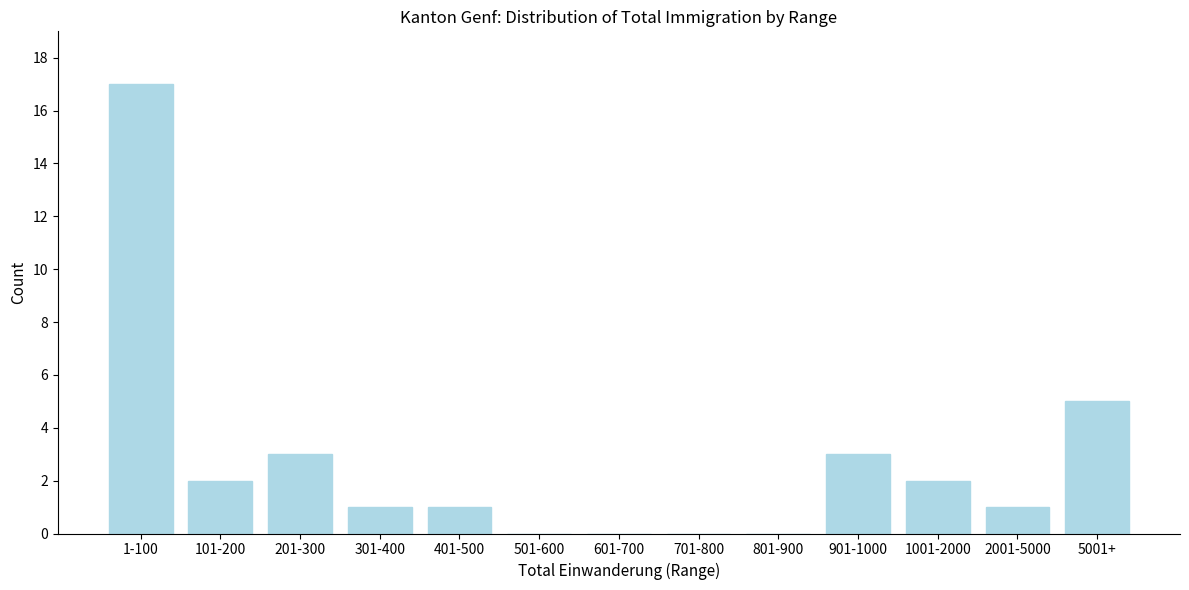

Reading left to right, list all the values displayed in this chart.

1-100=17	101-200=2	201-300=3	301-400=1	401-500=1	501-600=0	601-700=0	701-800=0	801-900=0	901-1000=3	1001-2000=2	2001-5000=1	5001+=5